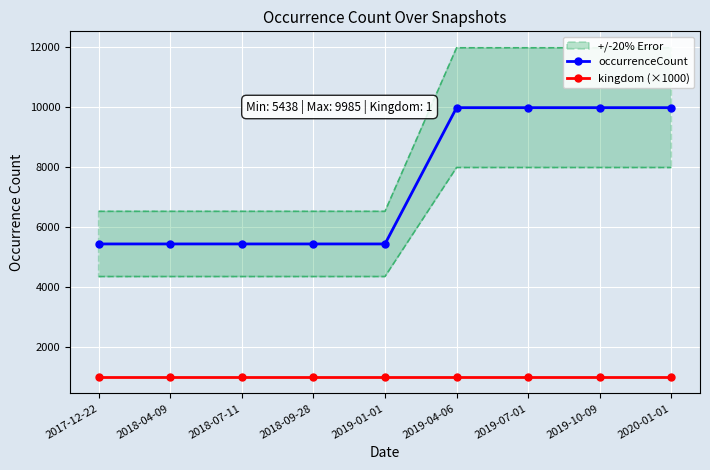

Count the occurrenceCount values in the range 5438 to 9985.

9